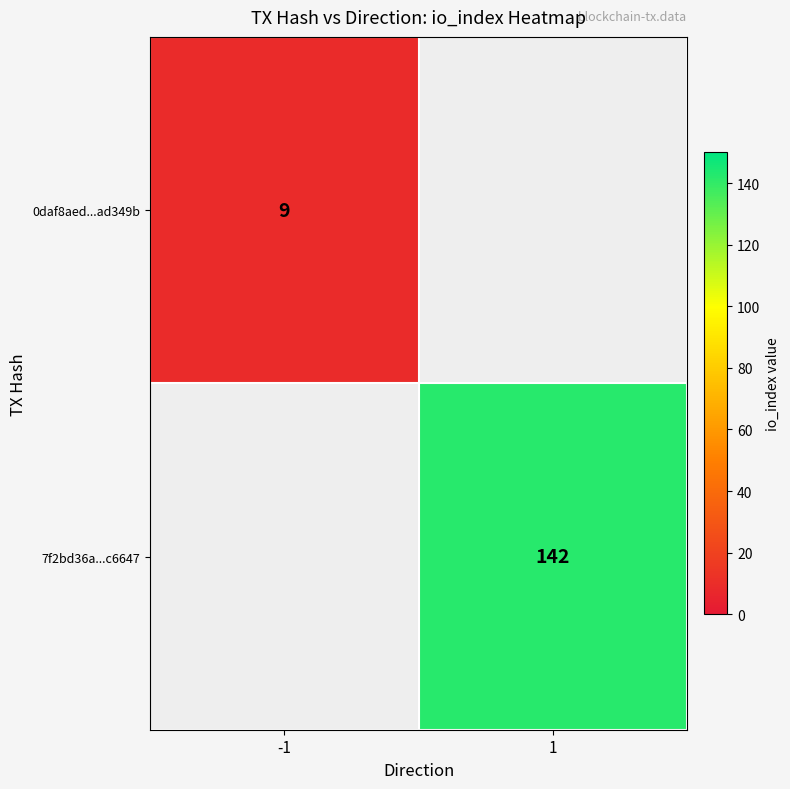

True or false: 0daf8aed...ad349b has a value of 13 at -1.

False